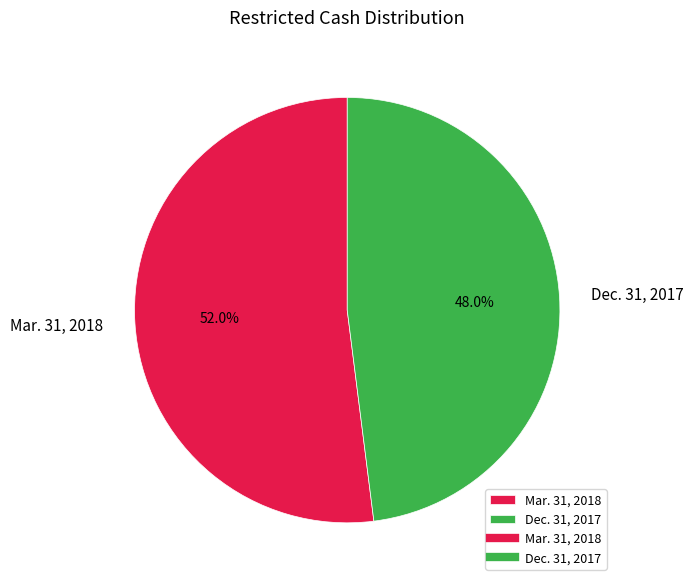

Rank the categories by value from lowest to highest.

Dec. 31, 2017, Mar. 31, 2018